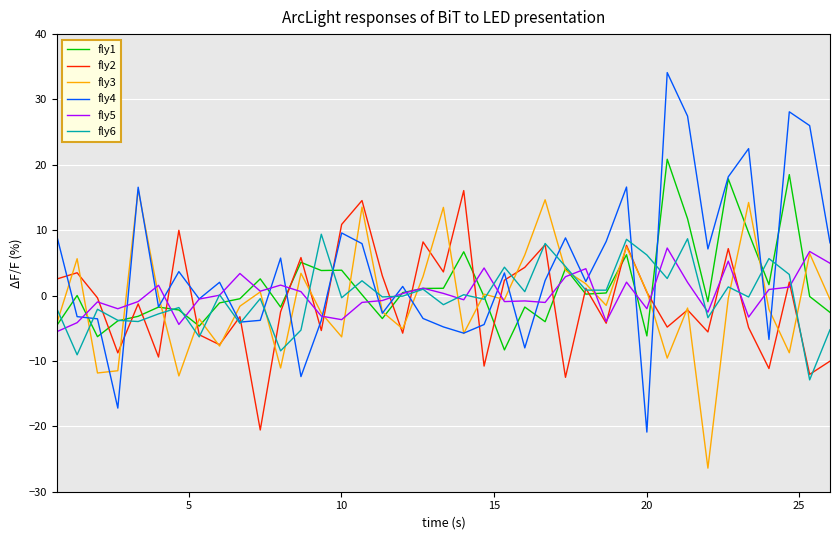

How many categories are shown in the chart?

39